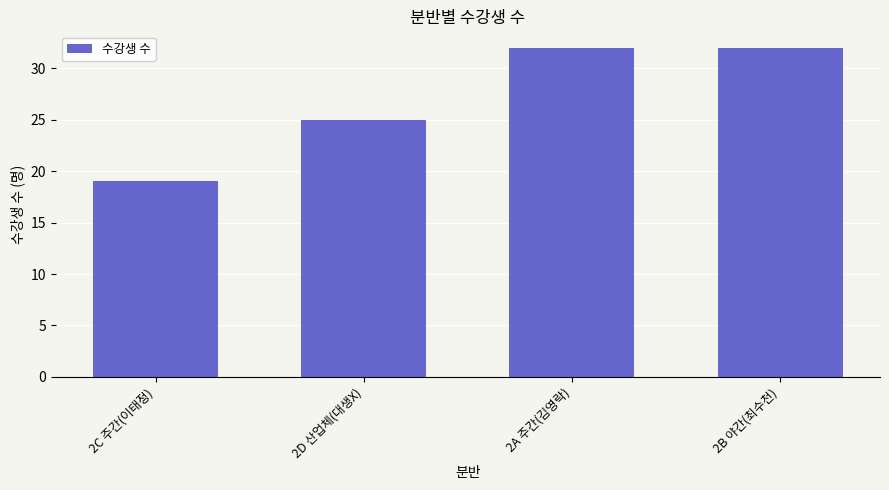

Approximately how many times larger is the value at 2A 주간(김영락) compared to 2B 야간(최수천)?

1.0